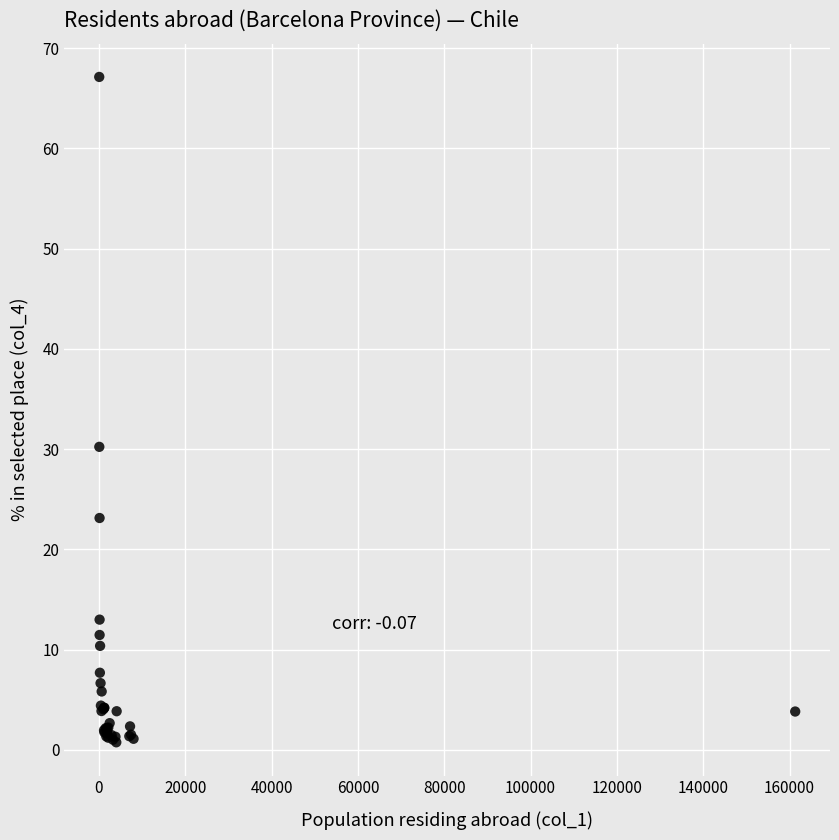

What Y value in the scatter plot is closest to 33?

30.2